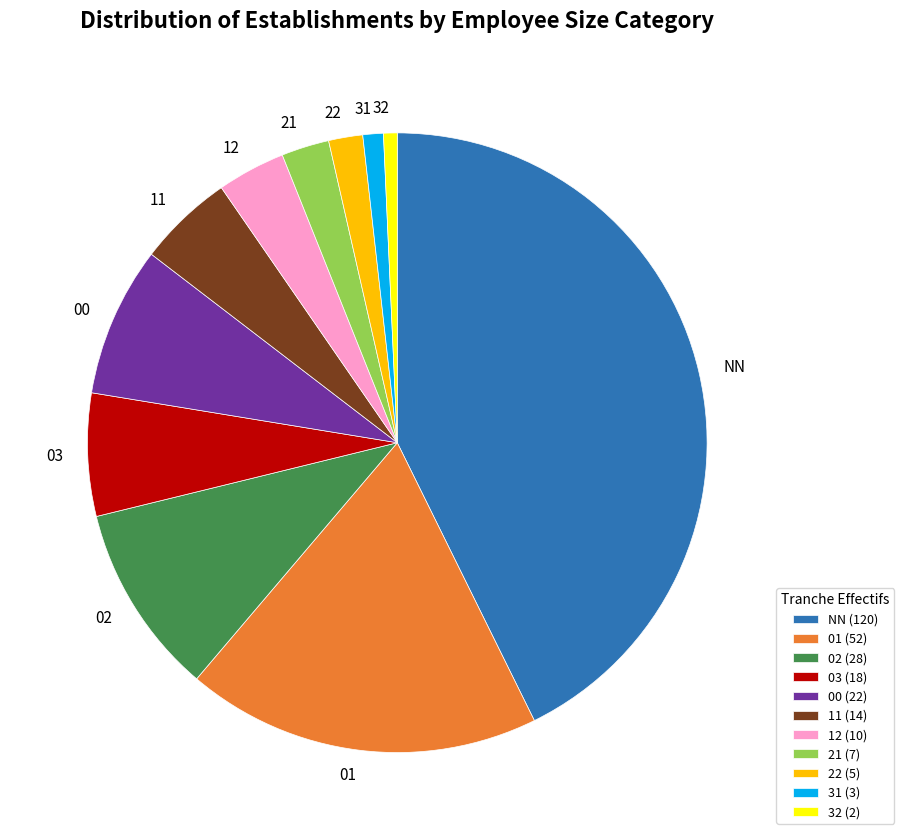

Is the sum of NN and 21 greater than half?

No